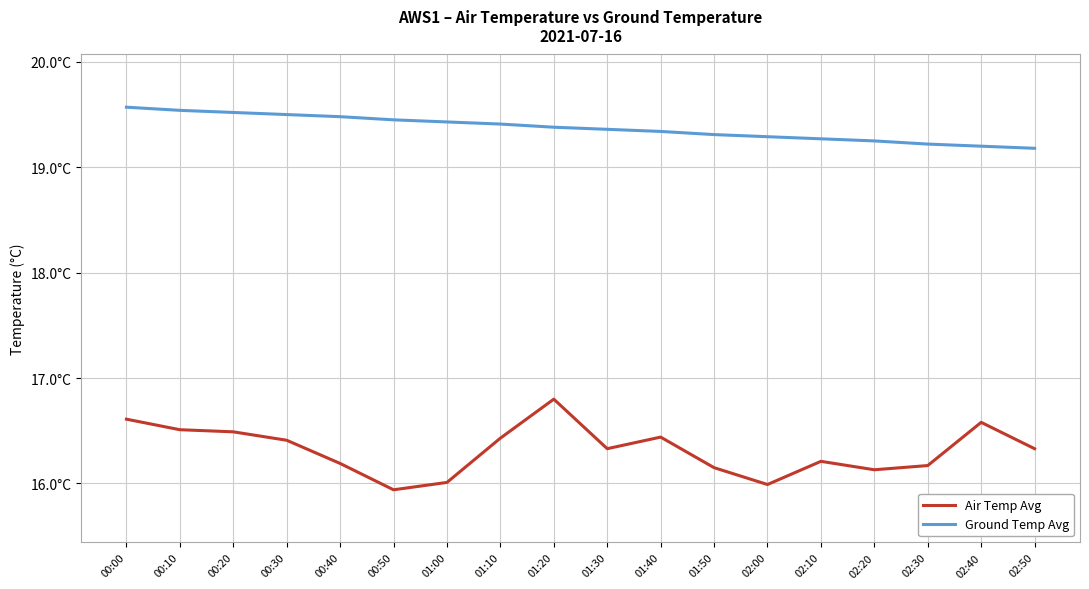

Where is Ground Temp Avg nearest to the value 19?

02:50